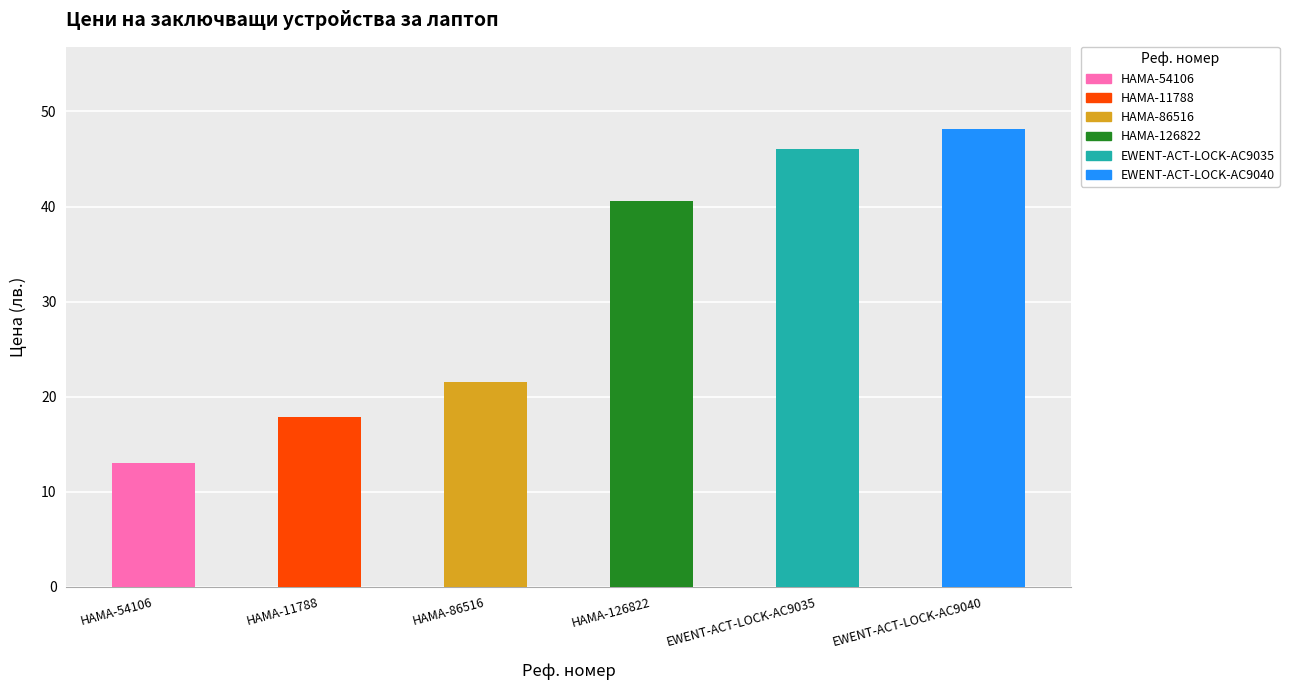

Rank the categories by value from lowest to highest.

HAMA-54106, HAMA-11788, HAMA-86516, HAMA-126822, EWENT-ACT-LOCK-AC9035, EWENT-ACT-LOCK-AC9040